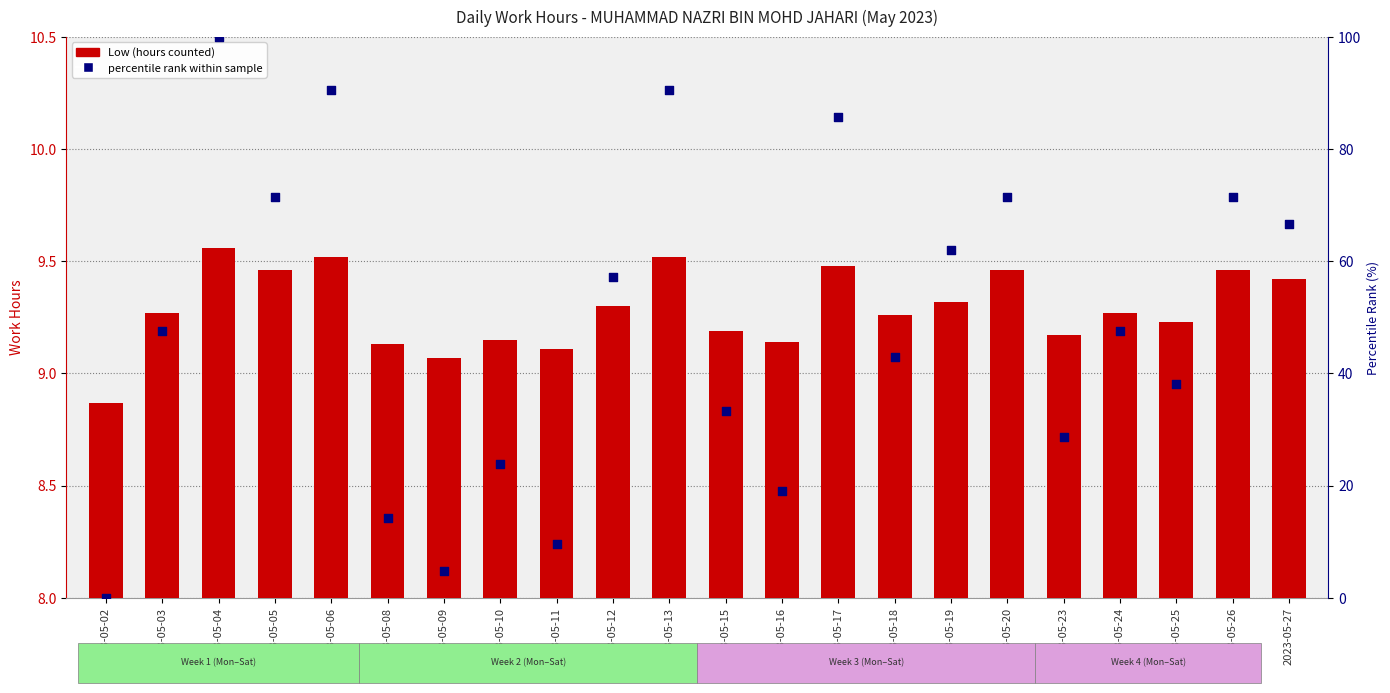

At which category is the sum across all series the highest?

2023-05-04